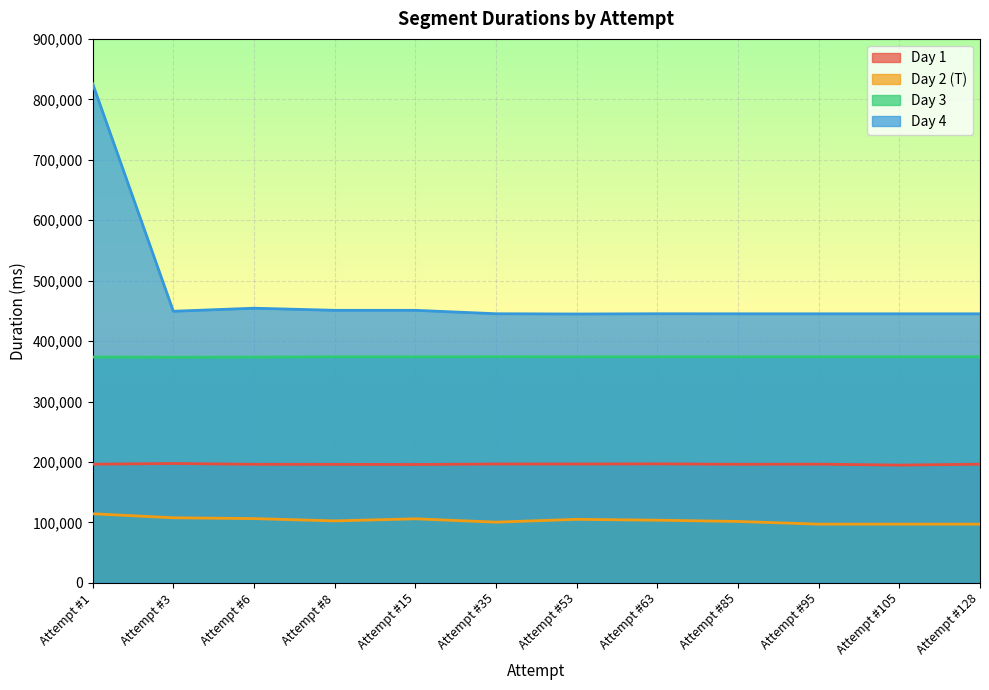

Which category has the lowest value across all series?

Attempt #95